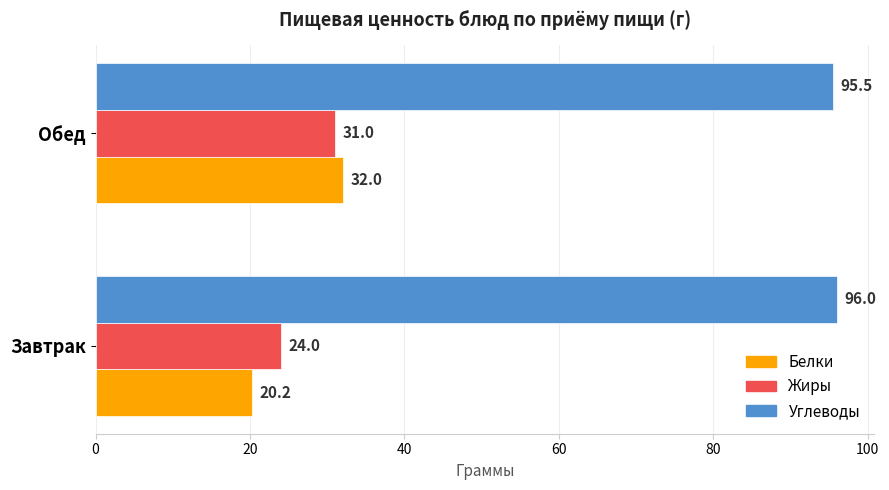

The Углеводы series shows 96.0 at Завтрак. True or false?

True